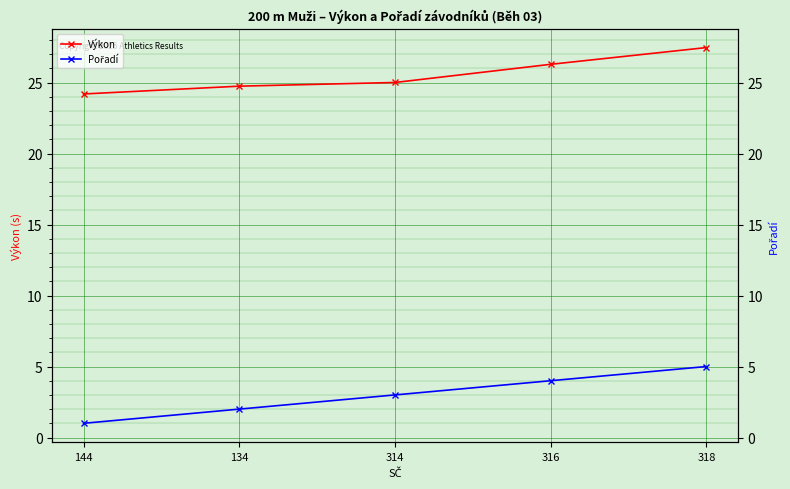

List the series in order of their peak value, lowest first.

Pořadí, Výkon